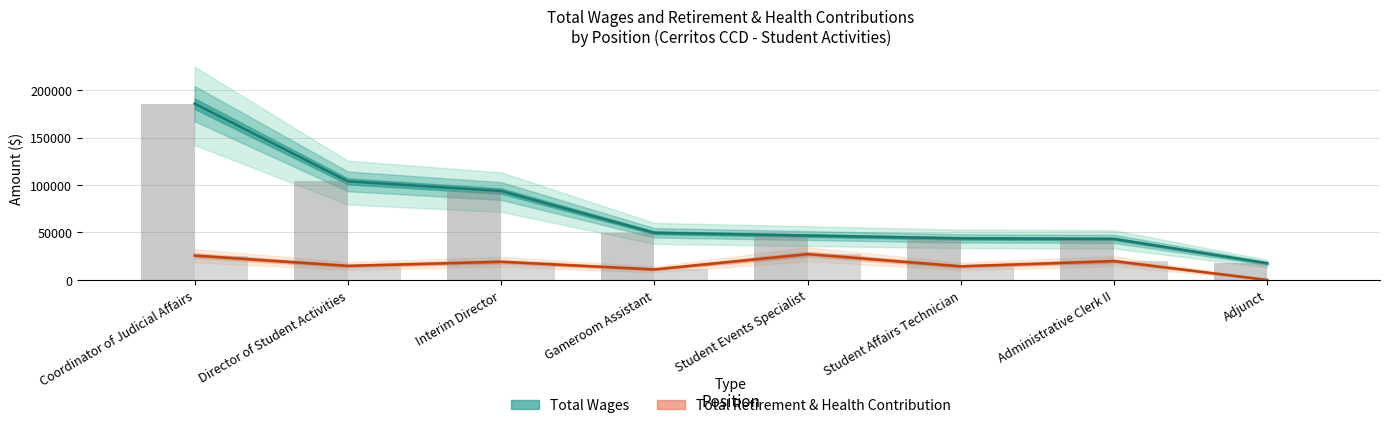

What position from the right is Coordinator of Judicial Affairs?

8